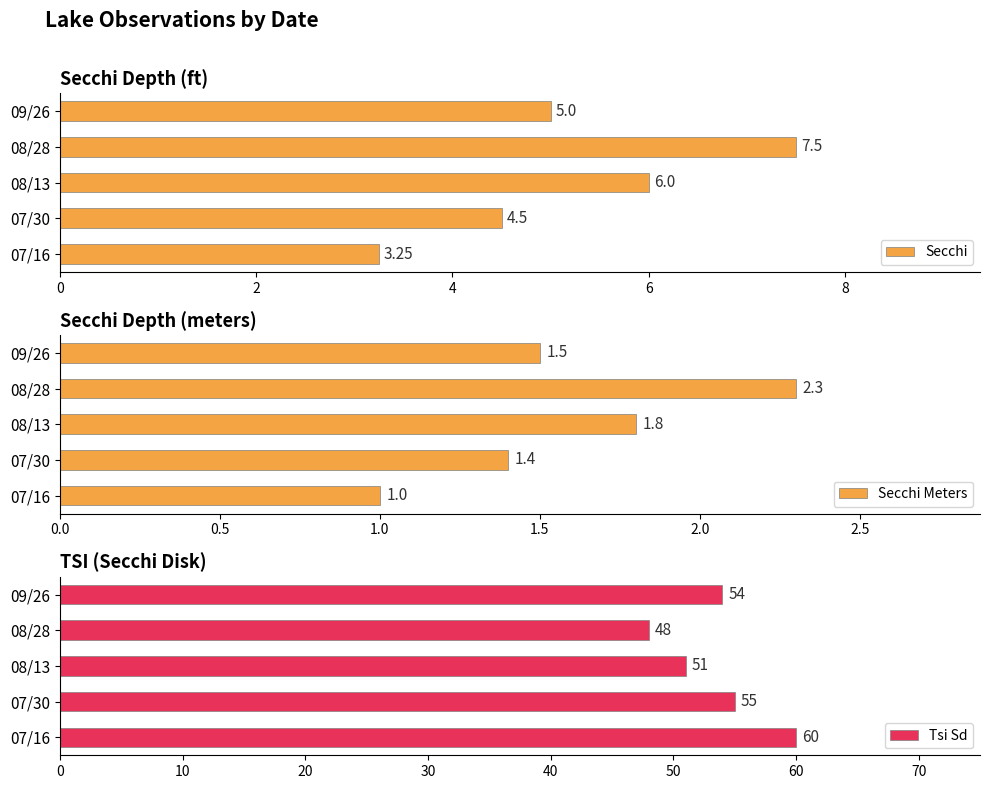

Rank the series by their maximum value, from lowest to highest.

Secchi Meters, Secchi, Tsi Sd